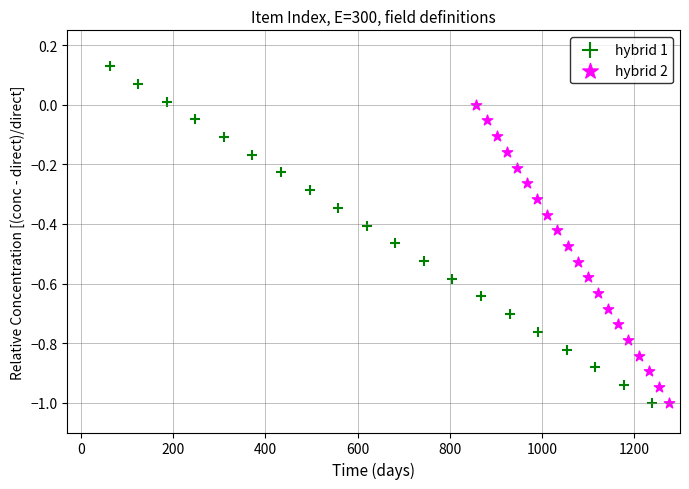

Which series contains the highest Y value?

hybrid 1